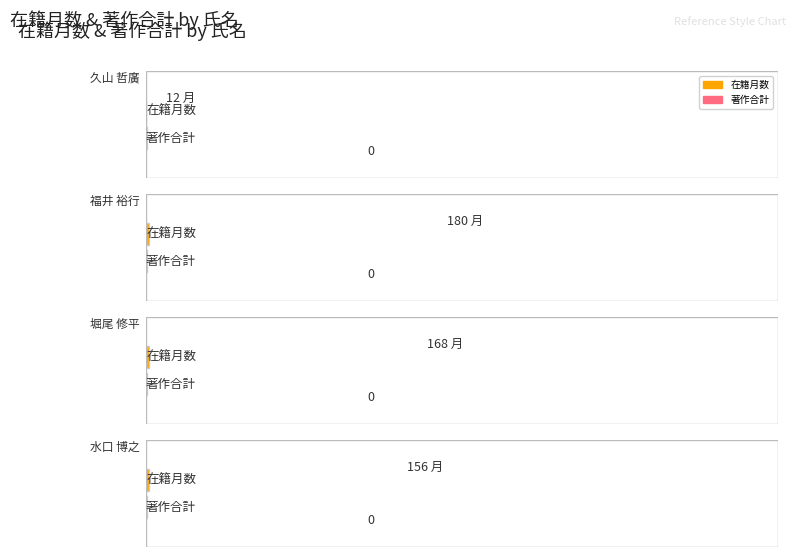

What value does the 在籍月数 series have at 久山 哲廣, to the nearest 5?

10